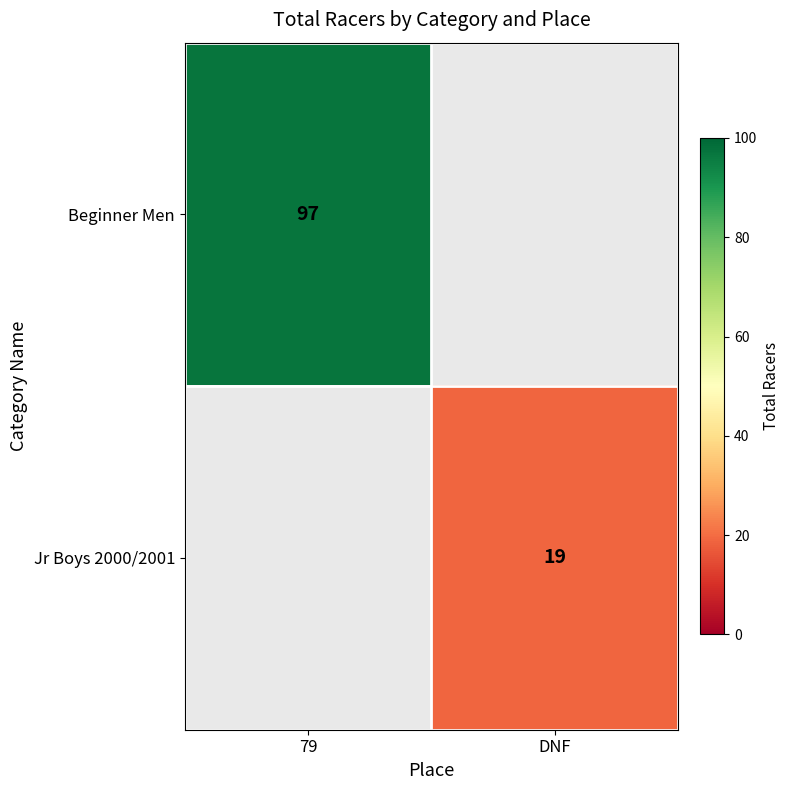

The value of Beginner Men at 79 is 24. True or false?

False